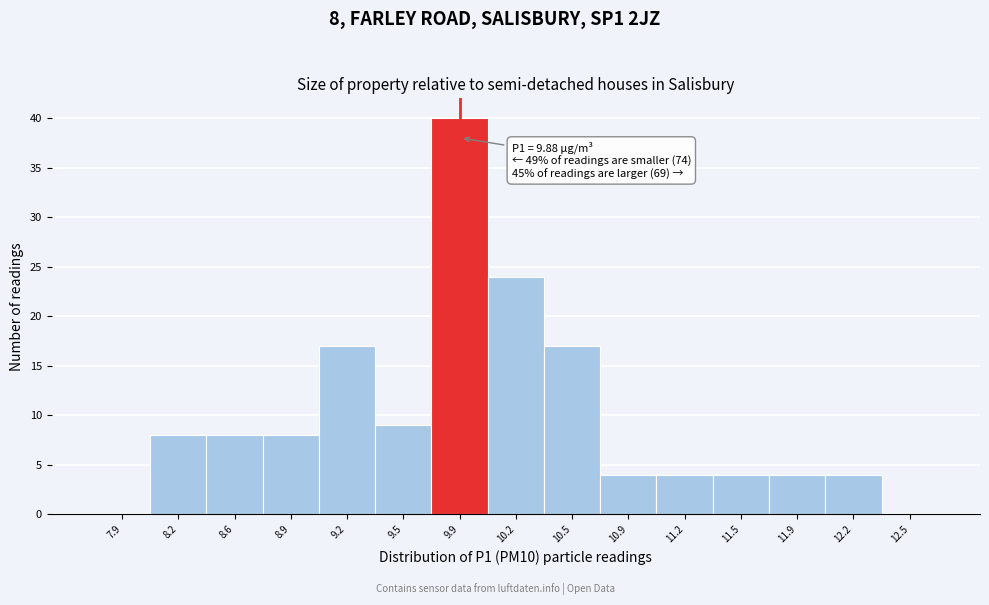

Which range on the x-axis has the tallest bar?

9.71 to 10.04